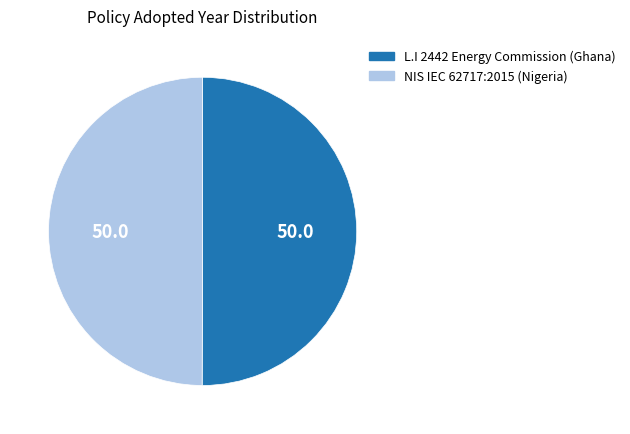

Combined, do NIS IEC 62717:2015 (Nigeria) and L.I 2442 Energy Commission (Ghana) account for over 50%?

Yes